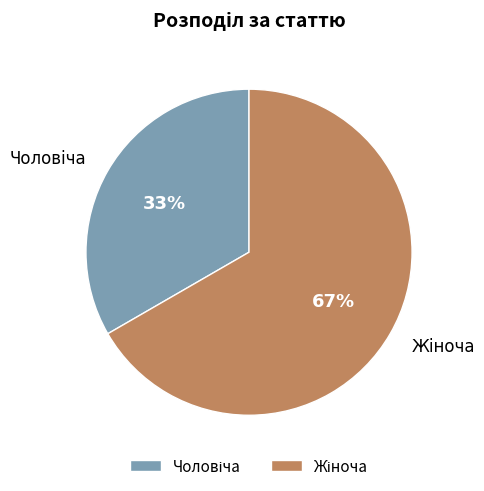

To the nearest percent, what is the average slice percentage?

50%